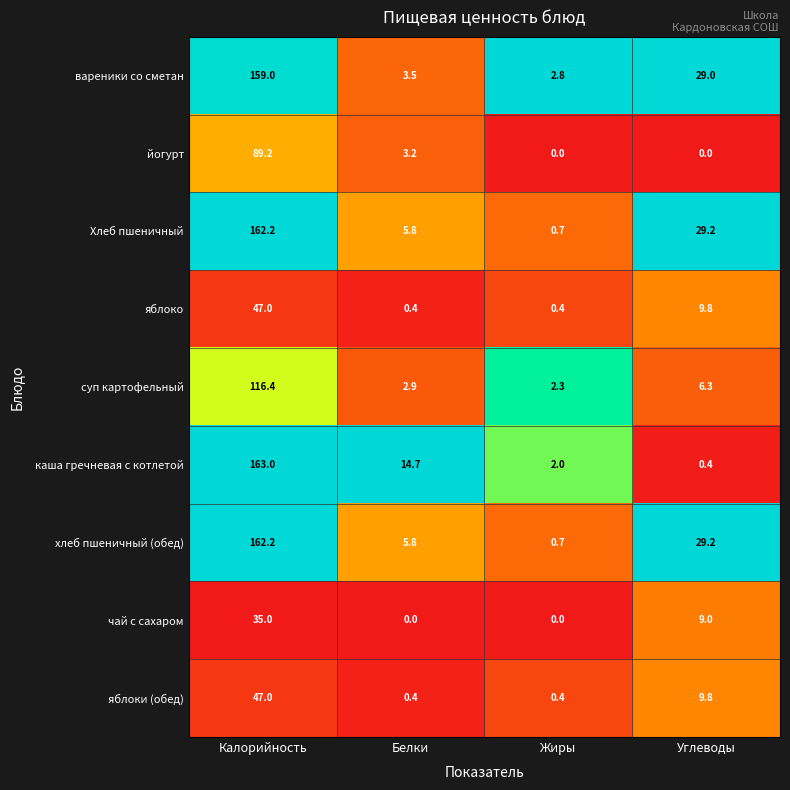

Between Калорийность and Углеводы, which series saw the biggest shift?

каша гречневая с котлетой